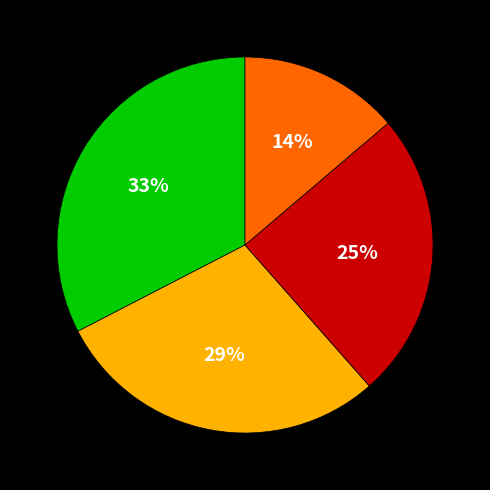

Does any single category account for the majority?

No